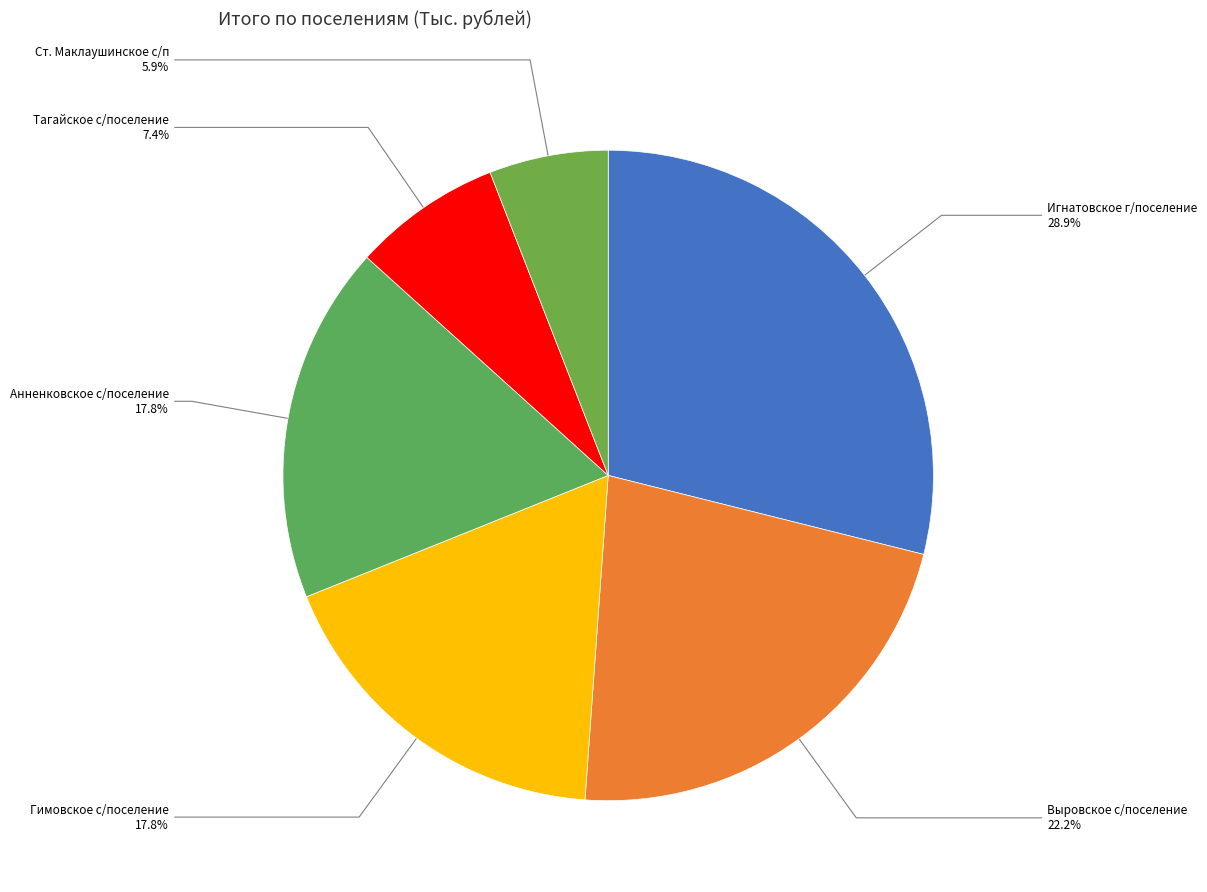

Rank the categories by value from lowest to highest.

Ст. Маклаушинское с/п, Тагайское с/поселение, Гимовское с/поселение, Анненковское с/поселение, Выровское с/поселение, Игнатовское г/поселение